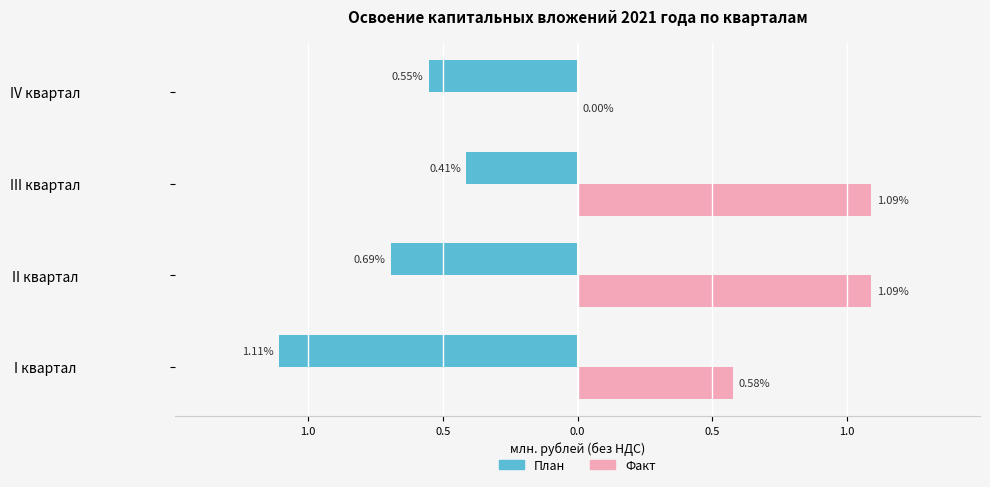

What are all the series names shown in the legend?

План, Факт